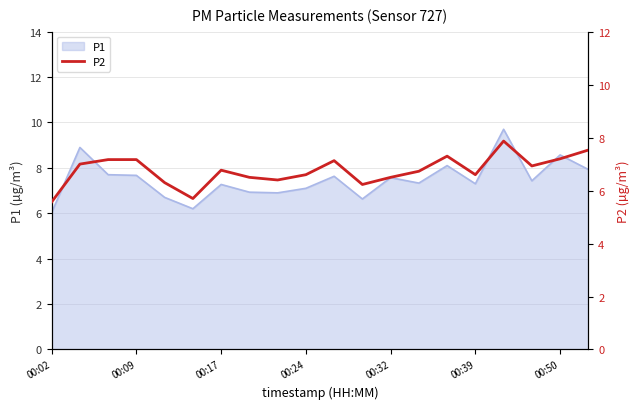

The value at 13 is 6.7. True or false?

True